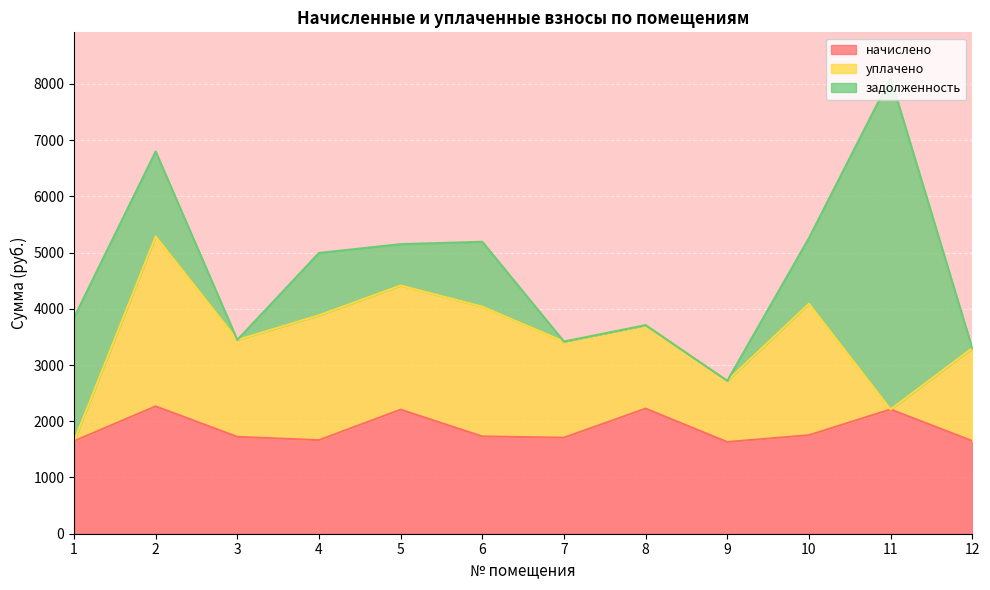

Is the value of уплачено at 4 greater than the value of начислено at 2?

No